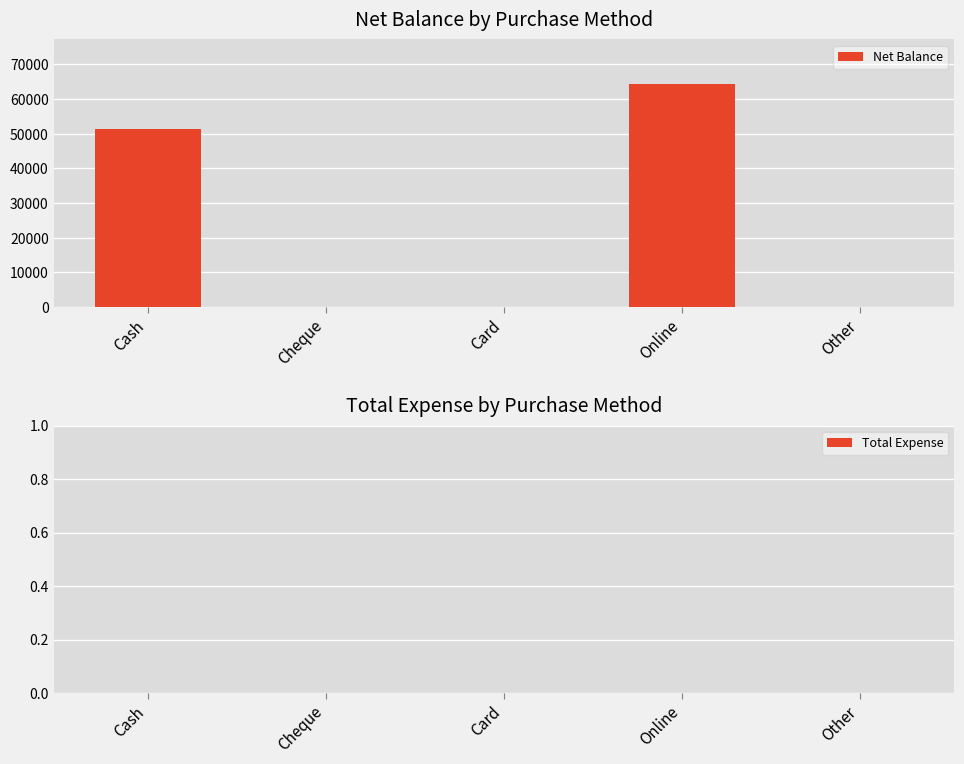

Between Cash and Online, which is larger?

Online